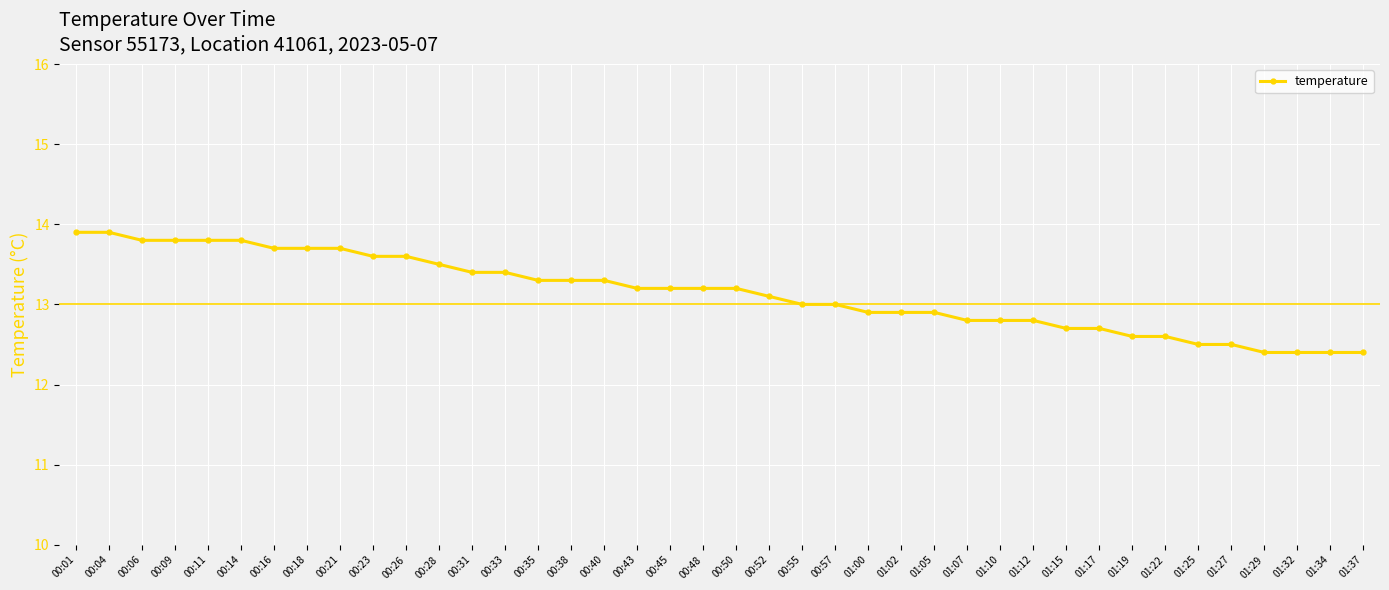

The chart shows a value of 12.4 at 01:37. True or false?

True